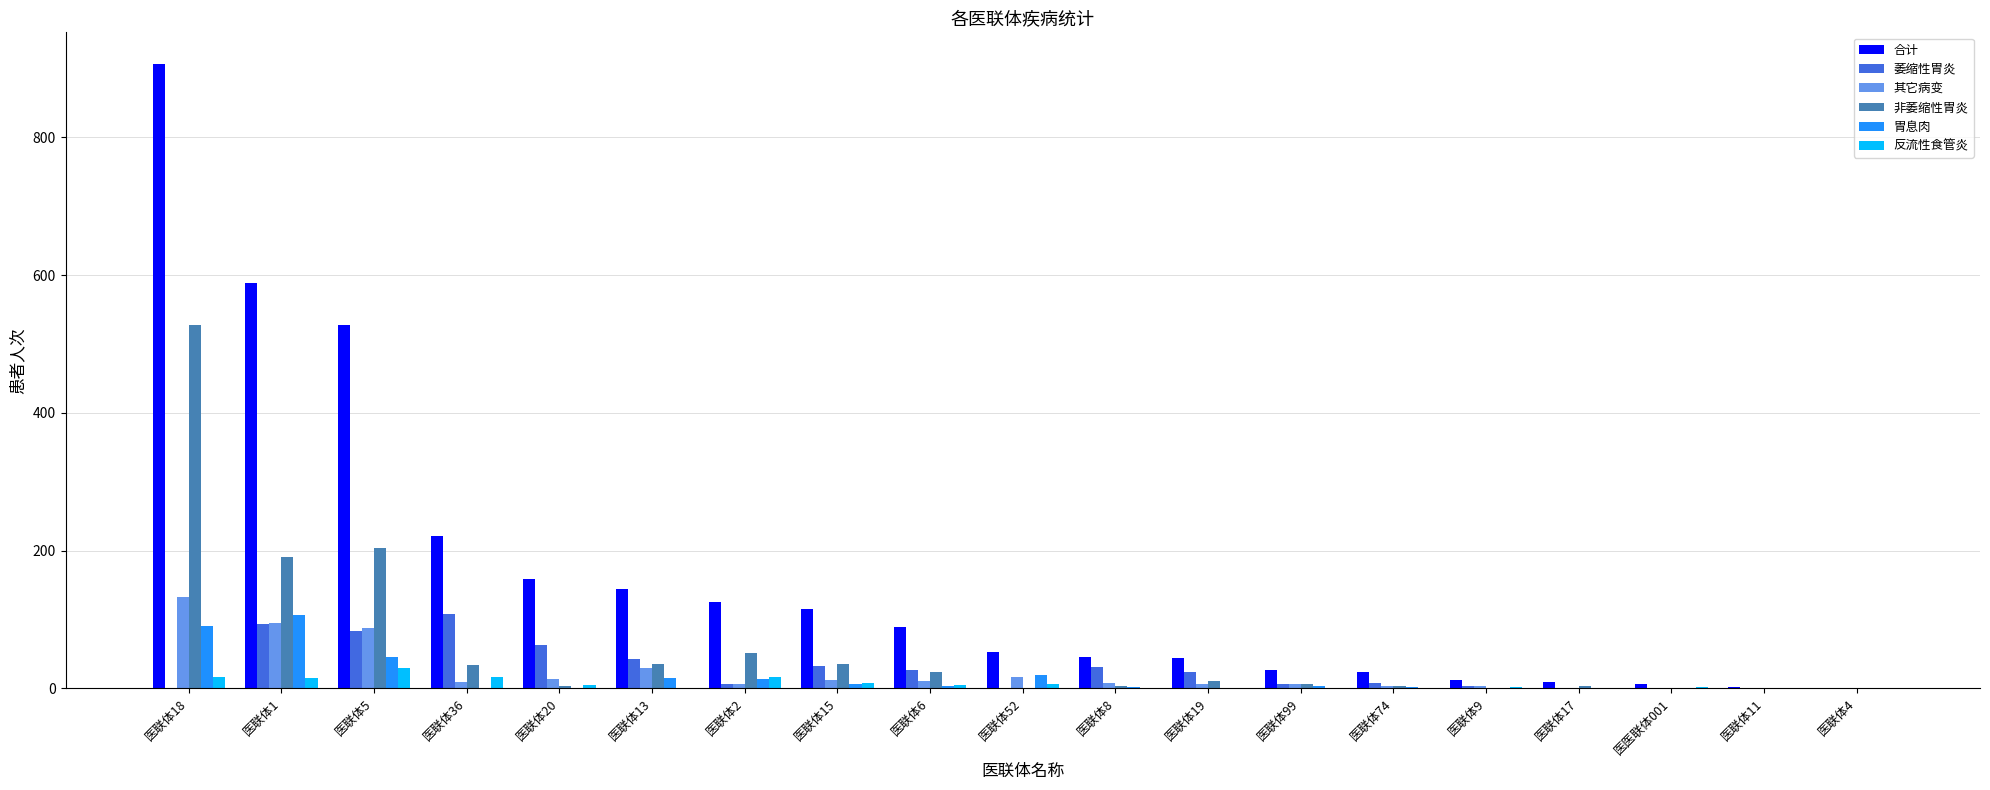

The value of 萎缩性胃炎 at 医联体1 is 33. True or false?

False